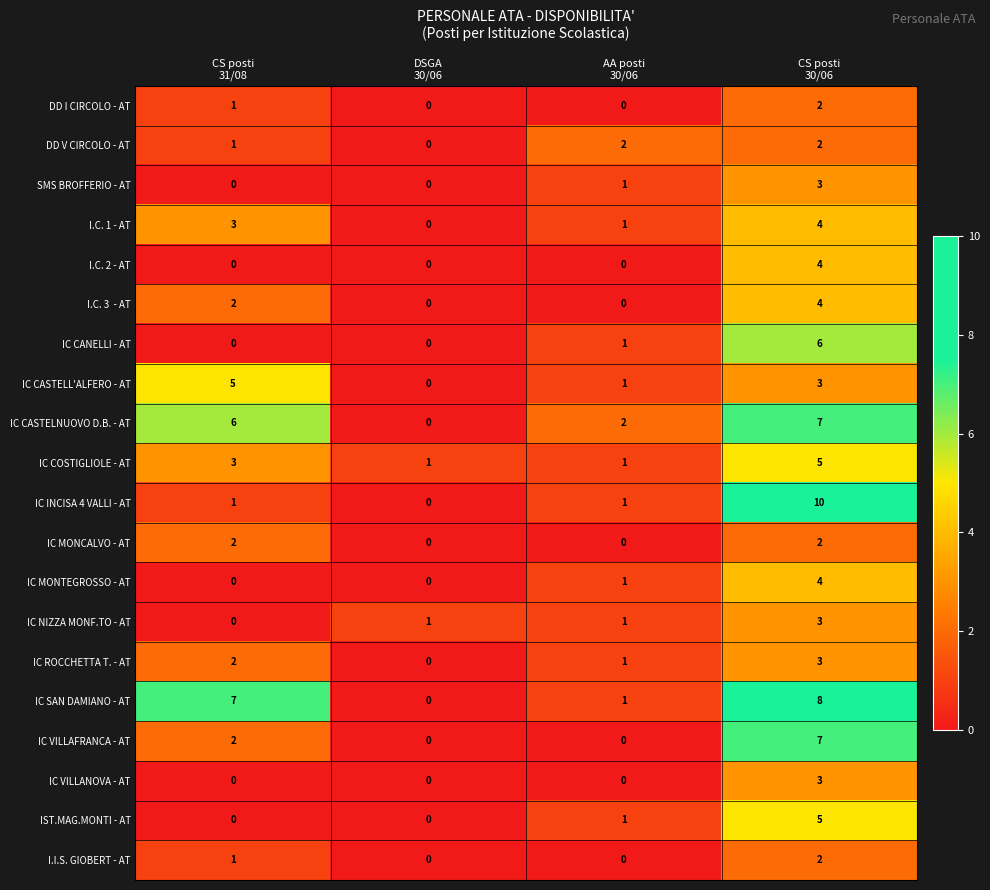

What is the maximum value shown in the chart?

10